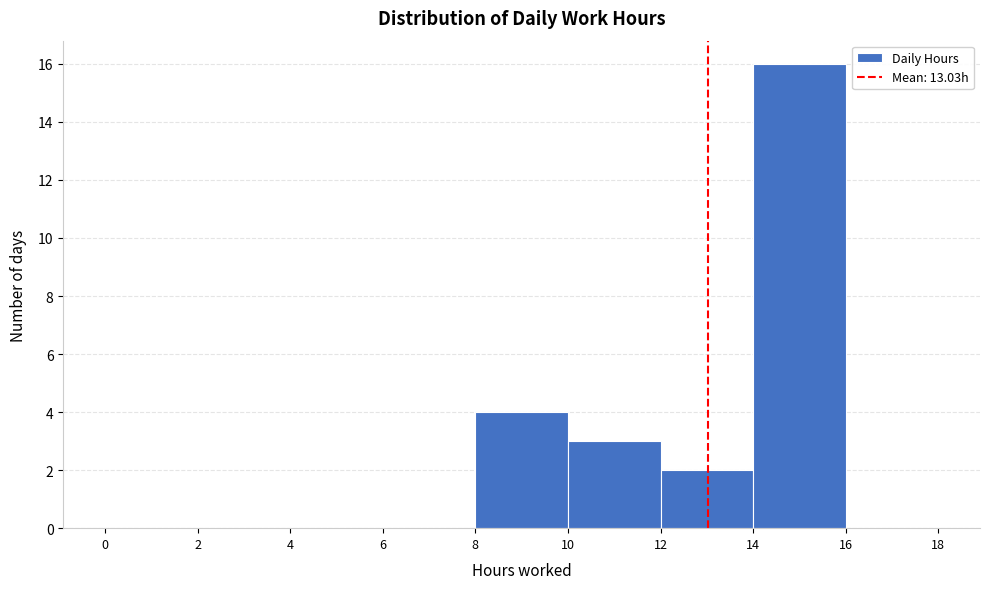

How tall is the bar that spans 8 to 10 on the x-axis? The values are not printed on the chart, so give them approximately, as read against the axis.

4